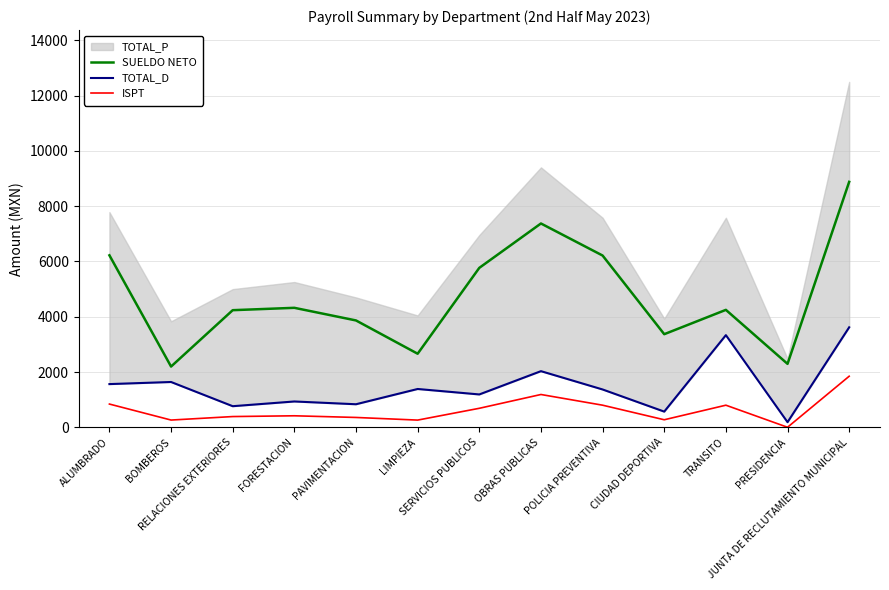

True or false: SUELDO NETO and ISPT intersect in this chart.

False